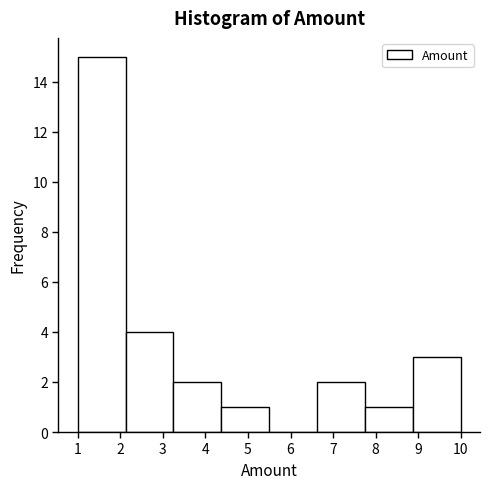

Reading left to right, list every bar in this chart as the range it spans on the x-axis followed by its height. Neither the bar edges nor the heights are printed on the chart, so give them approximately, as read against the axes.

1.0 to 2.1: 15
2.1 to 3.3: 4
3.3 to 4.4: 2
4.4 to 5.5: 1
5.5 to 6.6: 0
6.6 to 7.8: 2
7.8 to 8.9: 1
8.9 to 10.0: 3